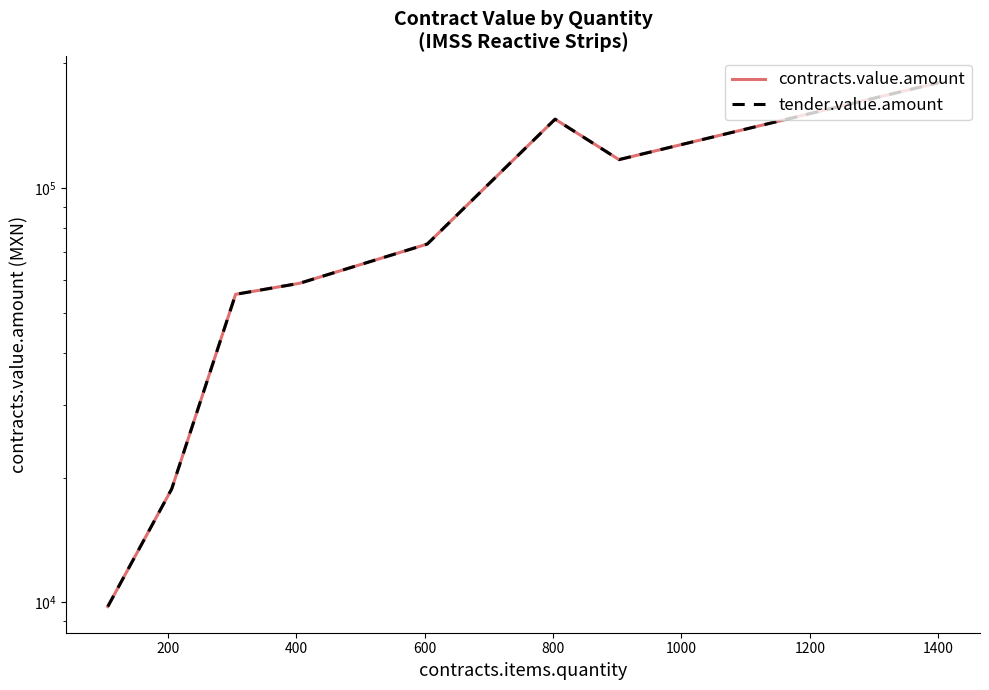

Reading right to left, extract all data points from this chart.

contracts.value.amount: 179577.7	117115.9	146624.0	73262.5	58908.0	55411.1	18792.0	9778.1
tender.value.amount: 179577.7	117115.9	146624.0	73262.5	58908.0	55411.1	18792.0	9778.1